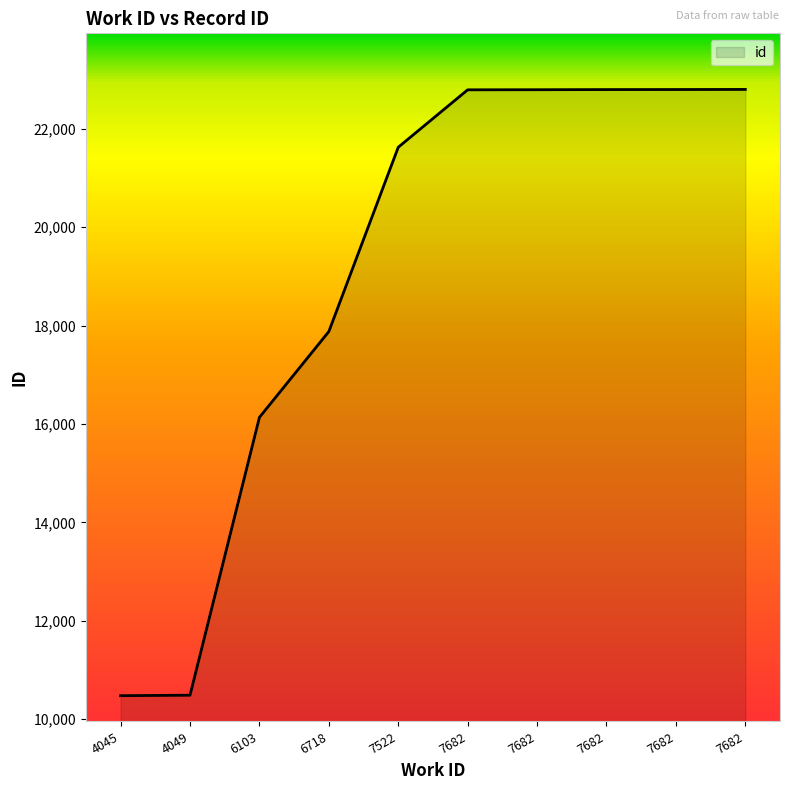

Reading right to left, what are all the values shown in this chart?

22798	22796	22795	22792	22790	21623	17878	16134	10488	10478